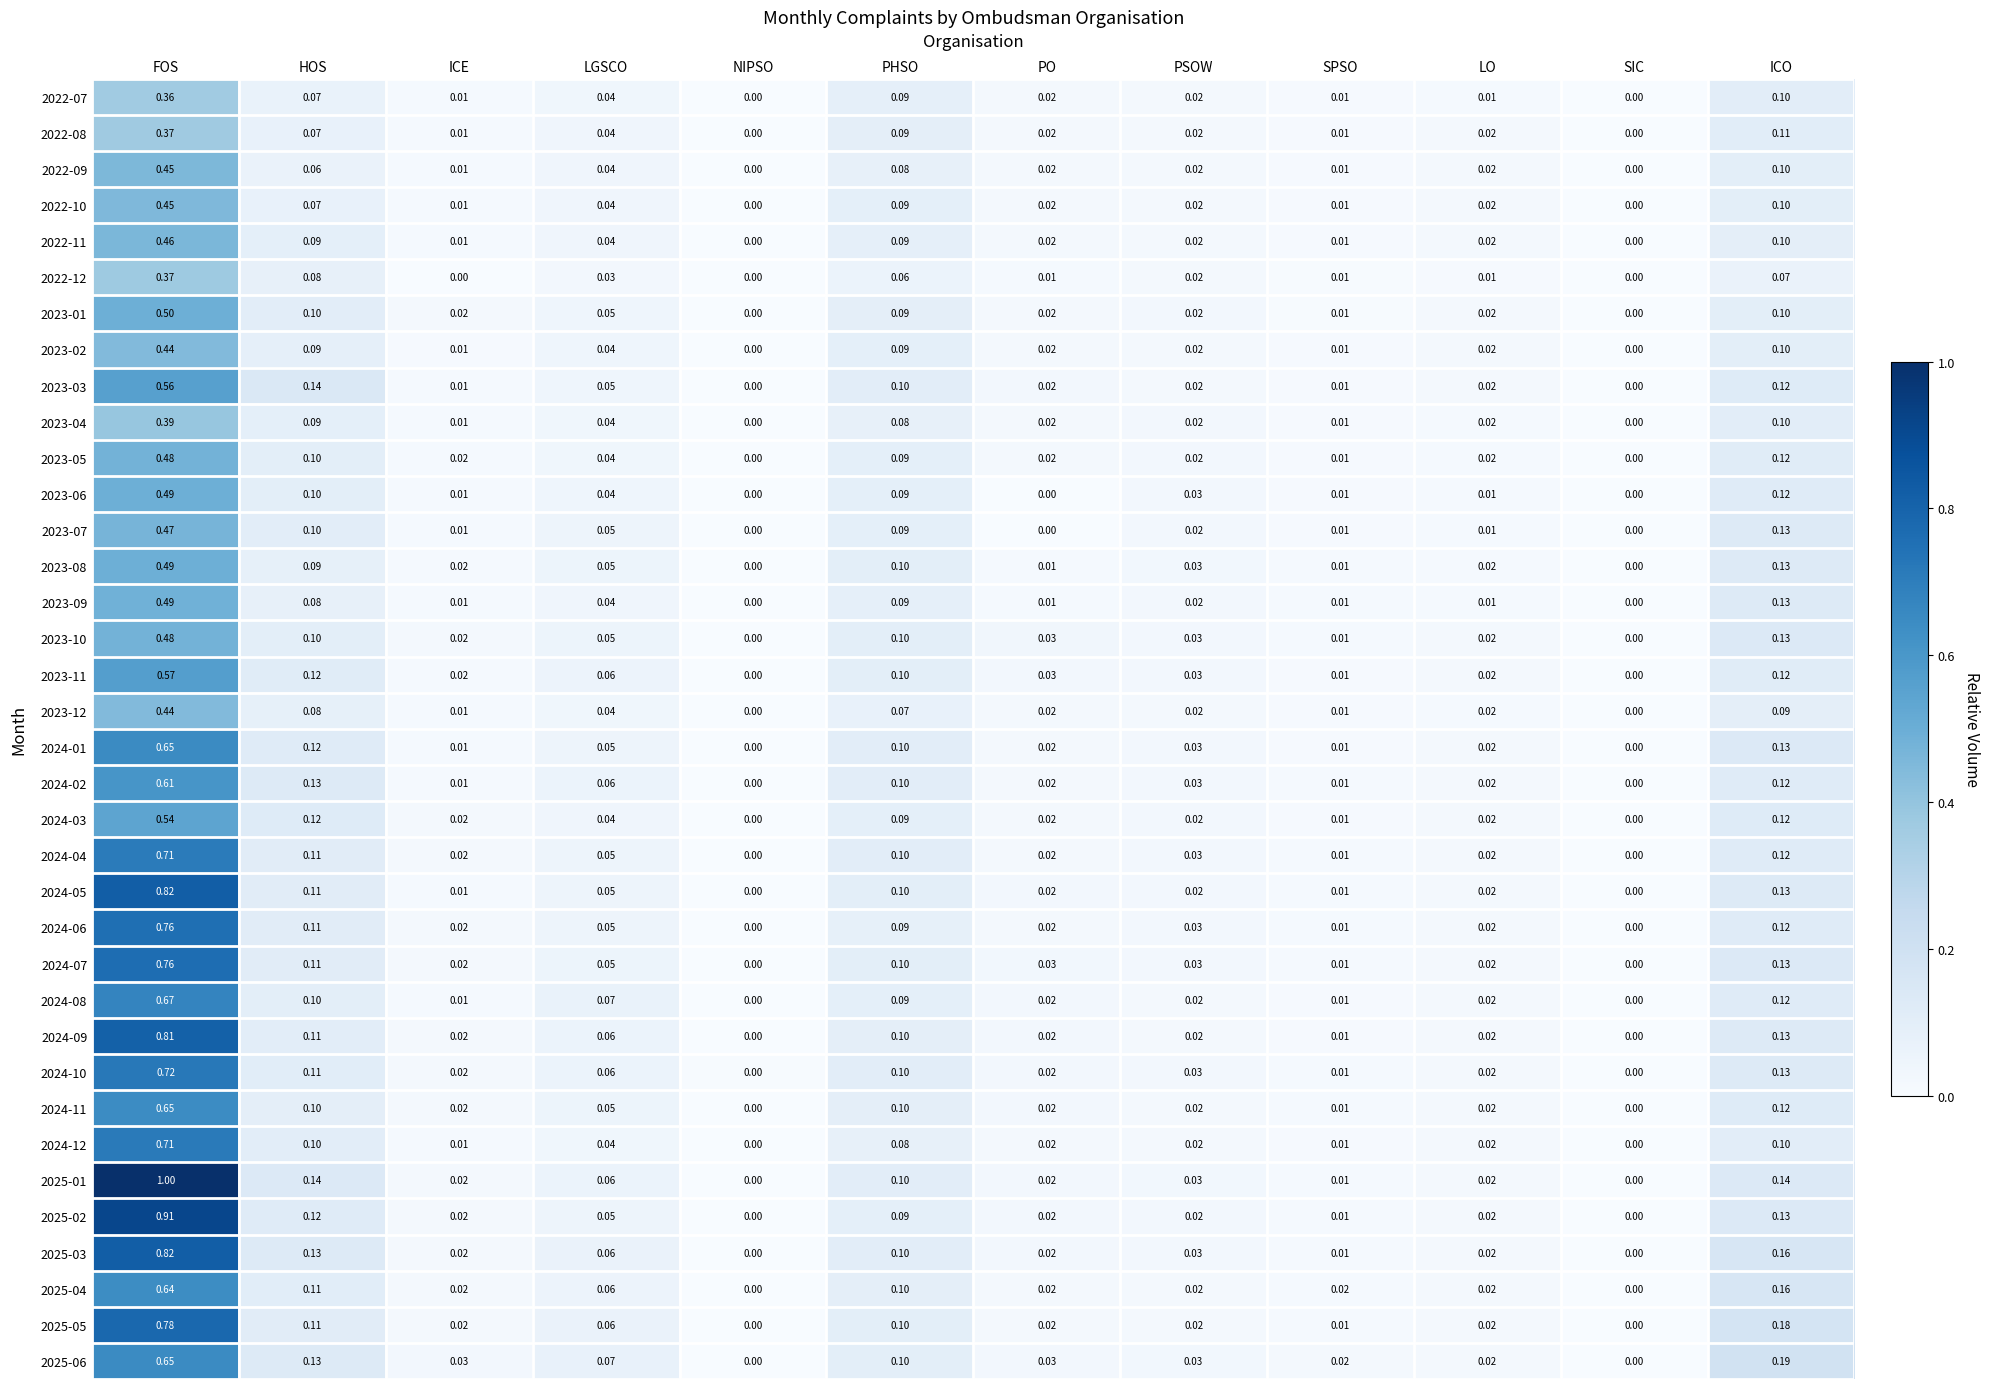

Which label corresponds to the largest value in the chart?

FOS